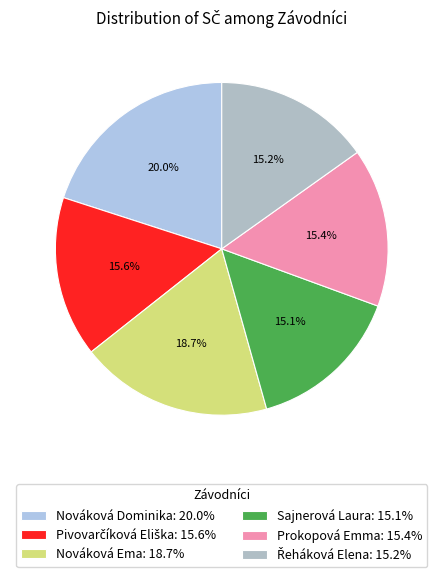

Count the number of slices in the pie.

6